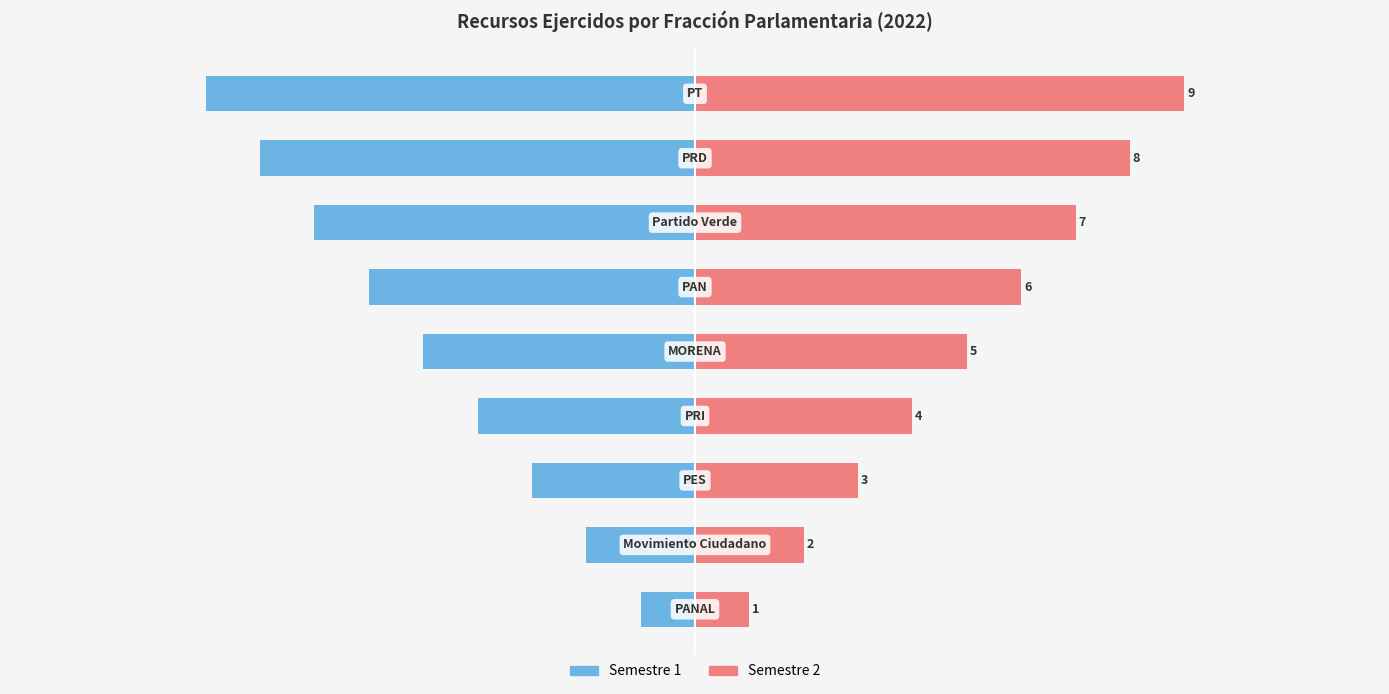

How many groups of bars are there?

9